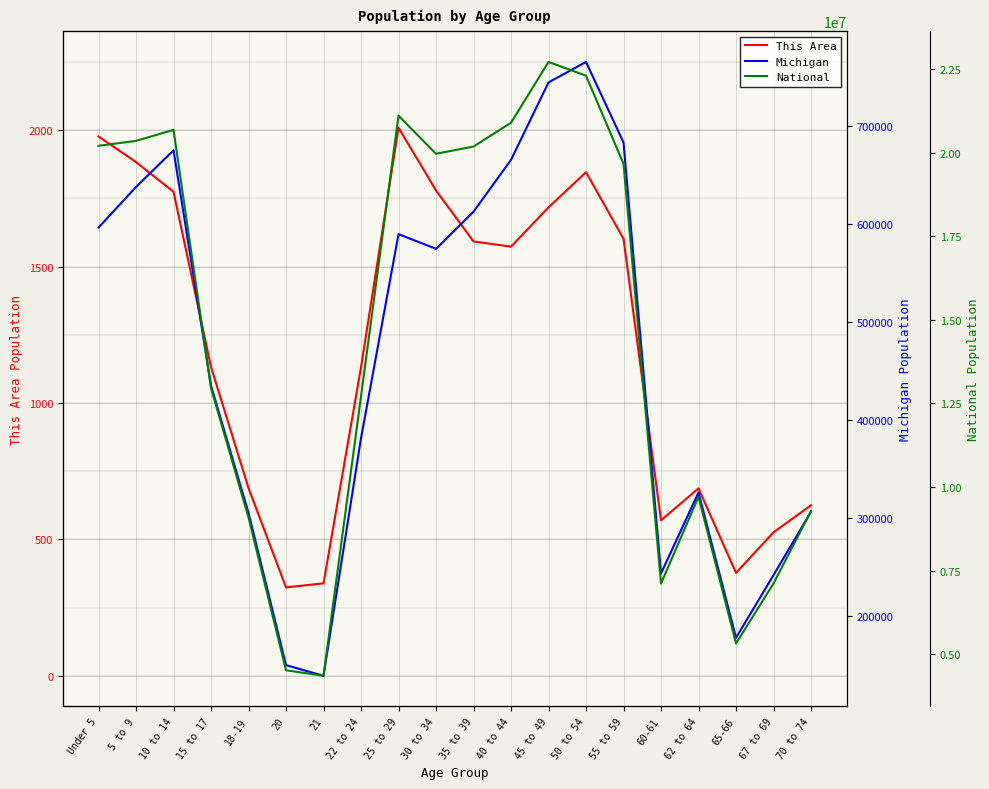

At which category is the sum across all series the highest?

45 to 49